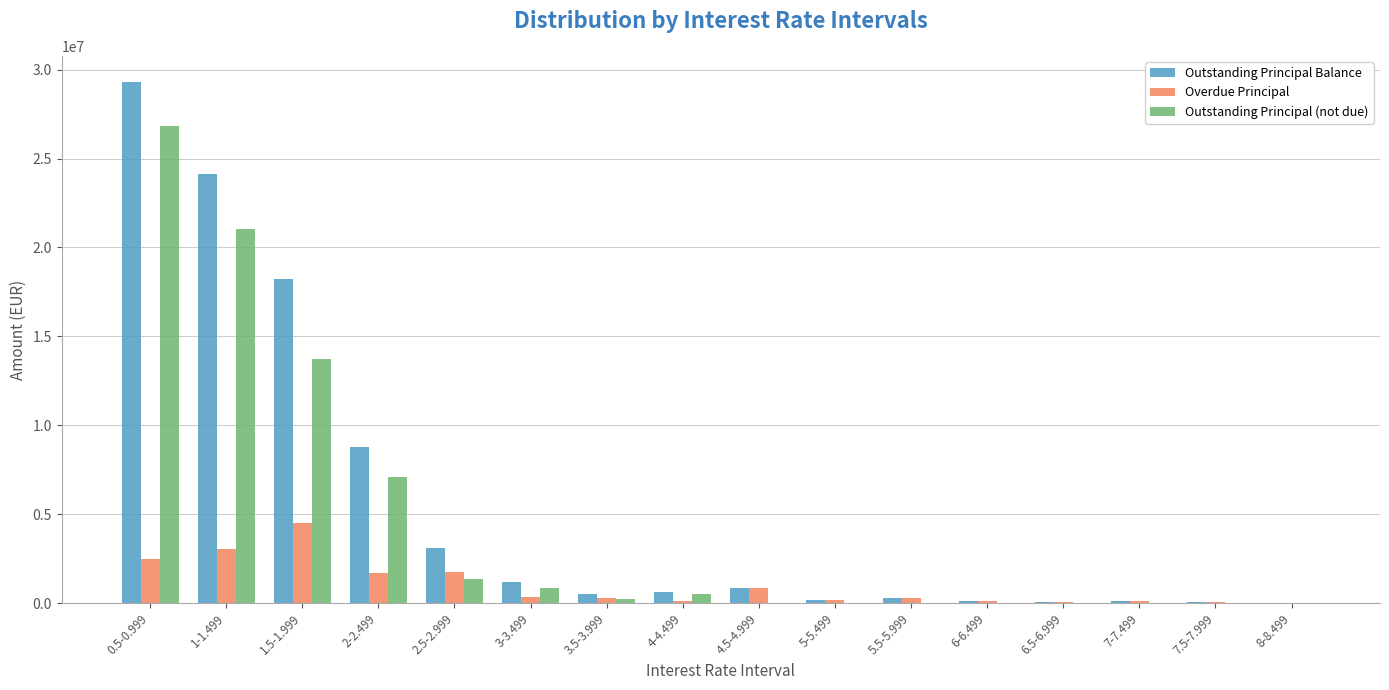

What is the total value across all series at 1-1.499?

48216246.5